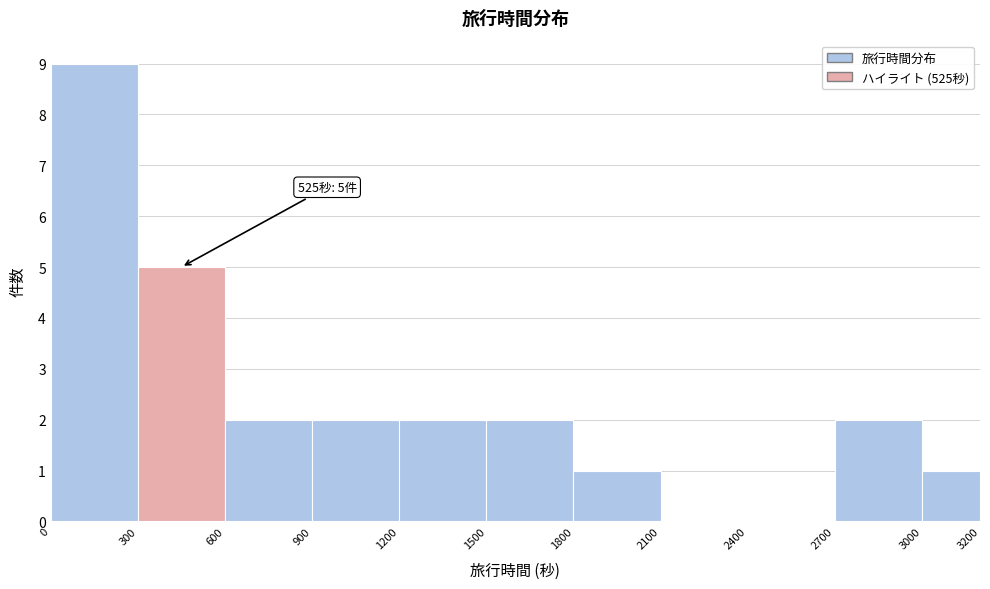

Which range on the x-axis has the tallest bar?

0 to 300